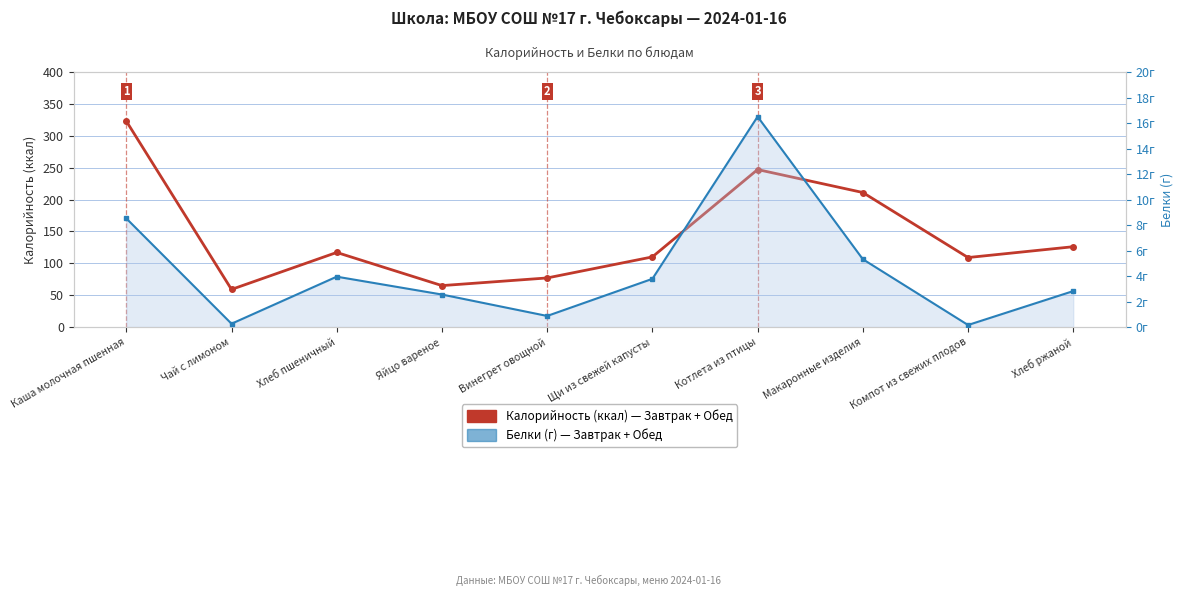

Reading left to right, list all the values displayed in this chart.

Калорийность (ккал): 323.0	59.0	117.0	65.0	77.0	110.0	247.0	211.0	109.0	126.0
Белки (г): 8.5	0.3	4.0	2.5	0.9	3.8	16.5	5.3	0.2	2.8